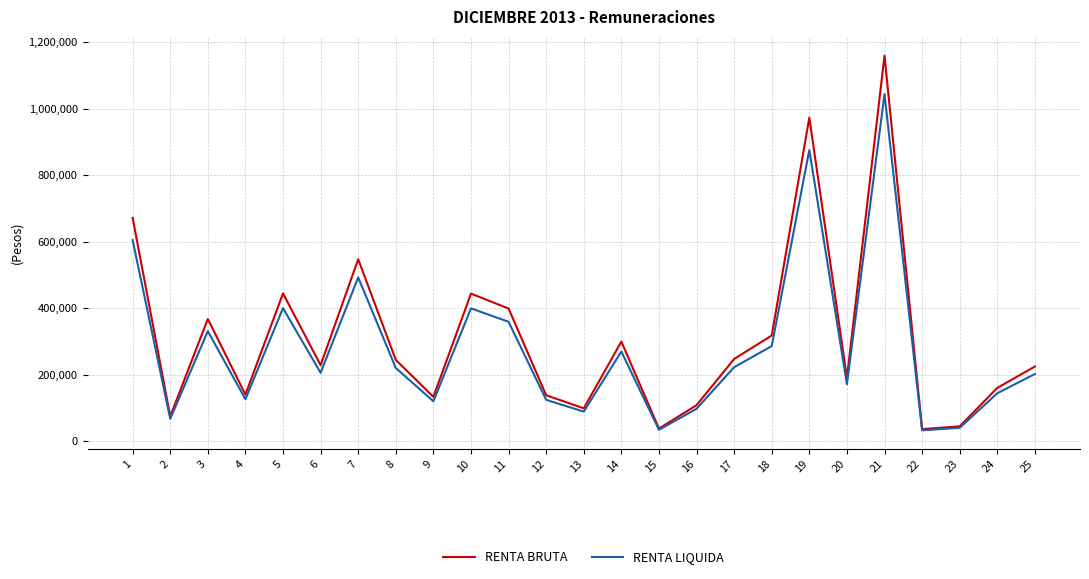

List the series in order of their peak value, highest first.

RENTA BRUTA, RENTA LIQUIDA